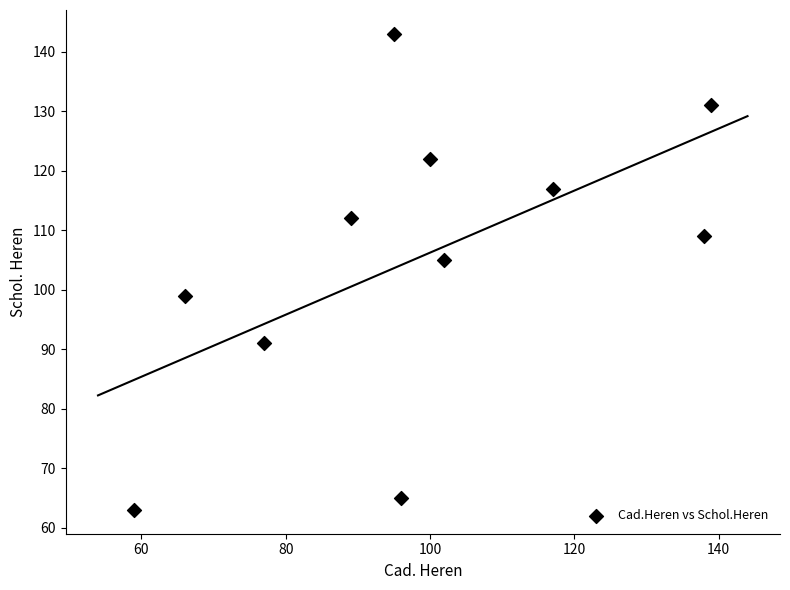

What Y value in the scatter plot is closest to 103?

105